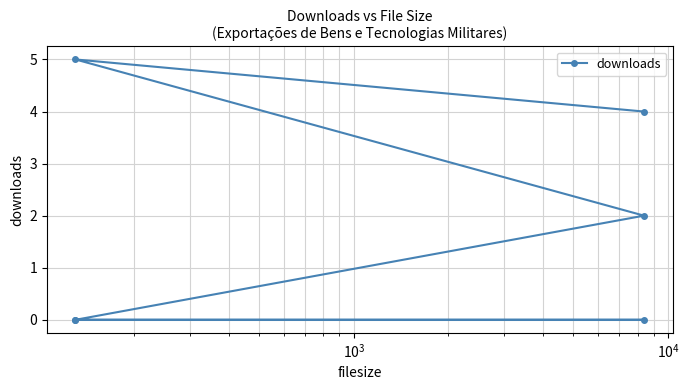

Reading left to right, extract all data points from this chart.

4	5	2	0	0	0